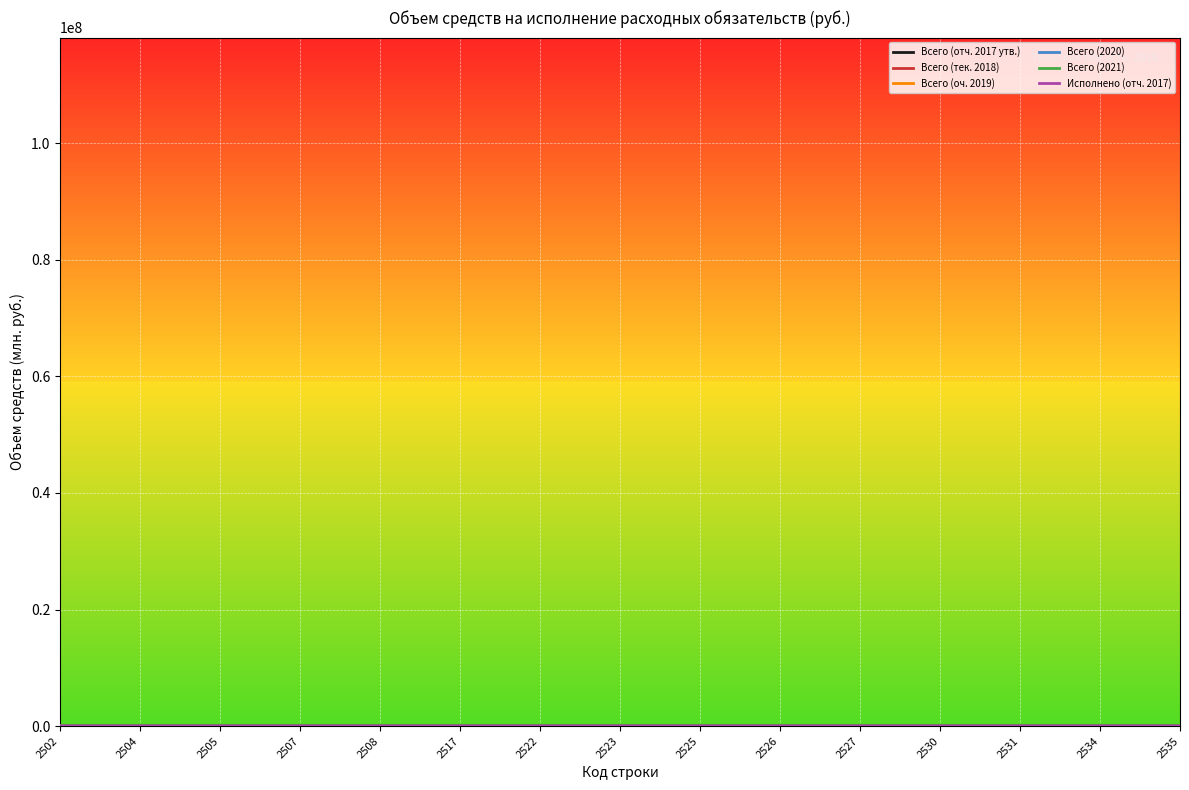

What is the value of the Всего (2020) point at the 5th from the left?

1.9